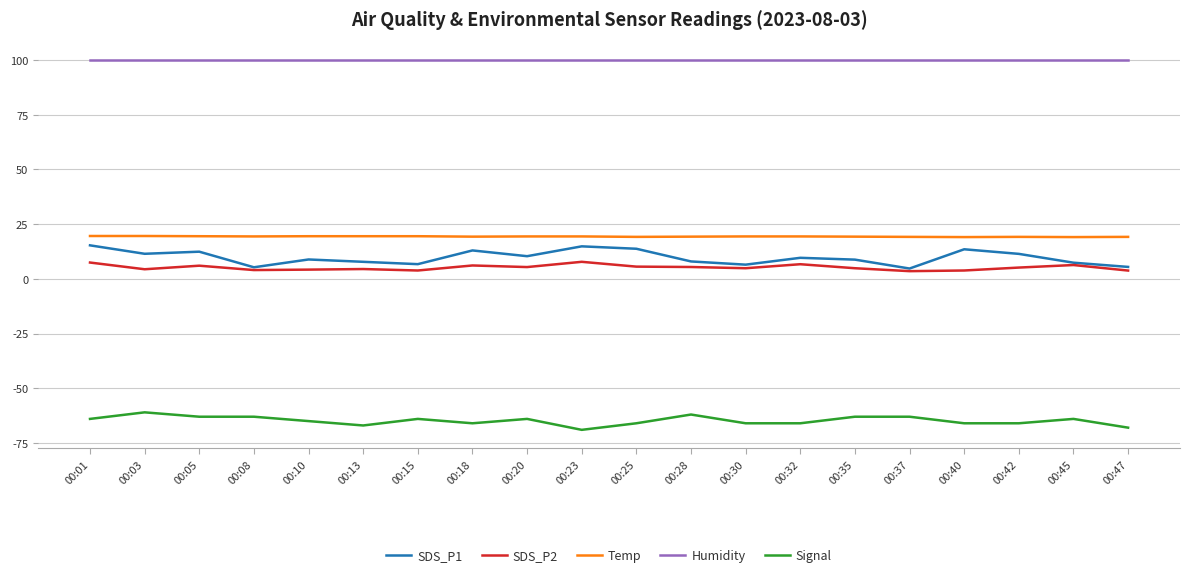

True or false: SDS_P2 and Signal intersect in this chart.

False